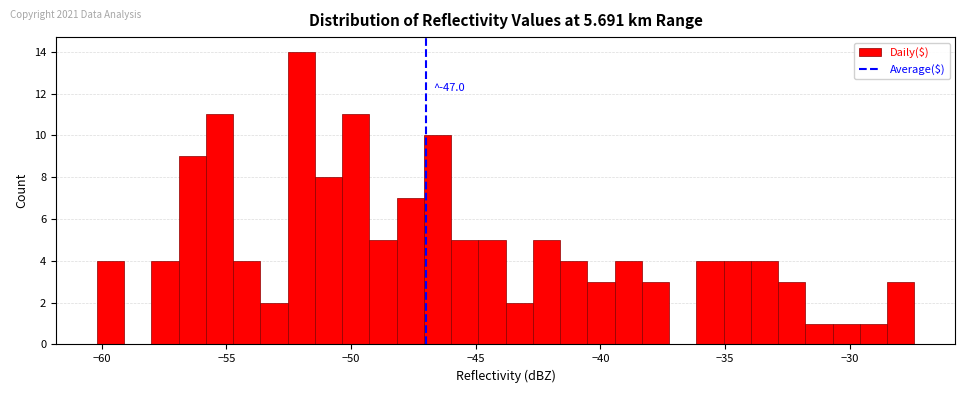

Around what value on the x-axis is the tallest bar? Give the approximate position of its centre, as read against the axis.

-52.0